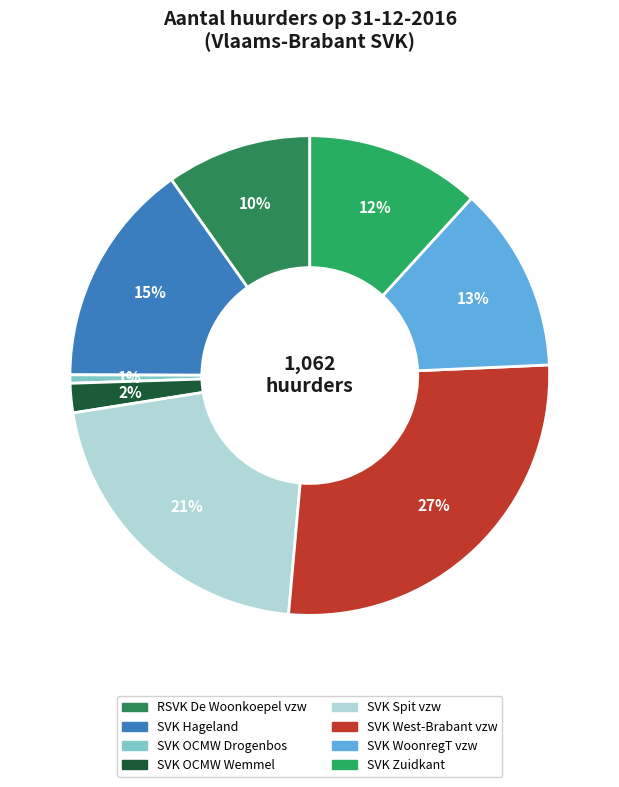

What percentage is NOT represented by SVK Spit vzw?

78.9%